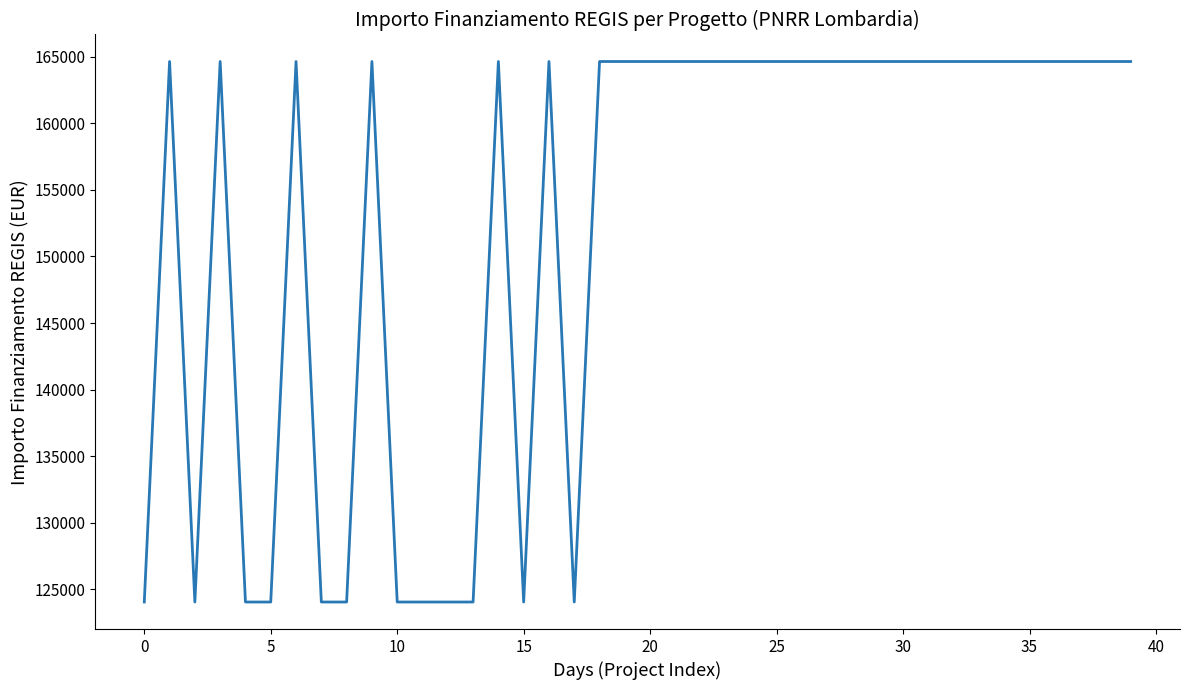

What is the maximum value shown in the chart?

164644.2